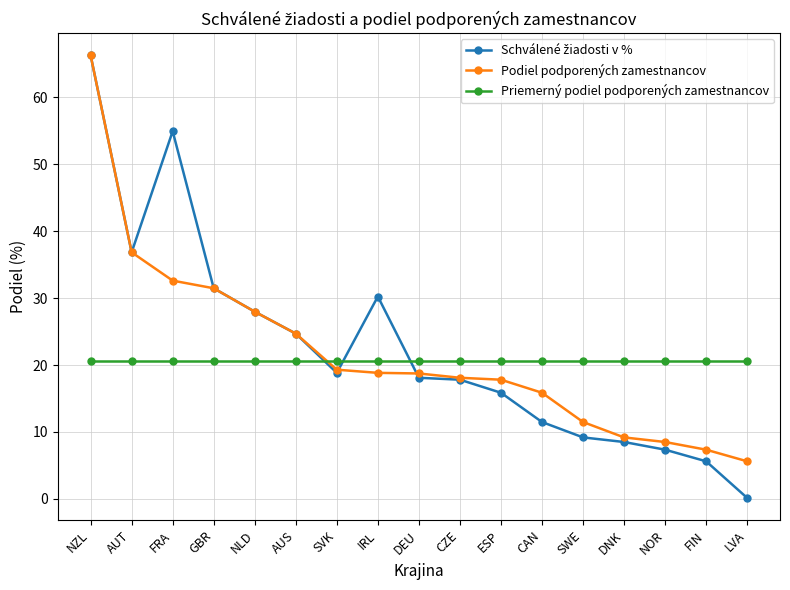

Which series ends up on top after the final intersection of Priemerný podiel podporených zamestnancov and Podiel podporených zamestnancov?

Priemerný podiel podporených zamestnancov